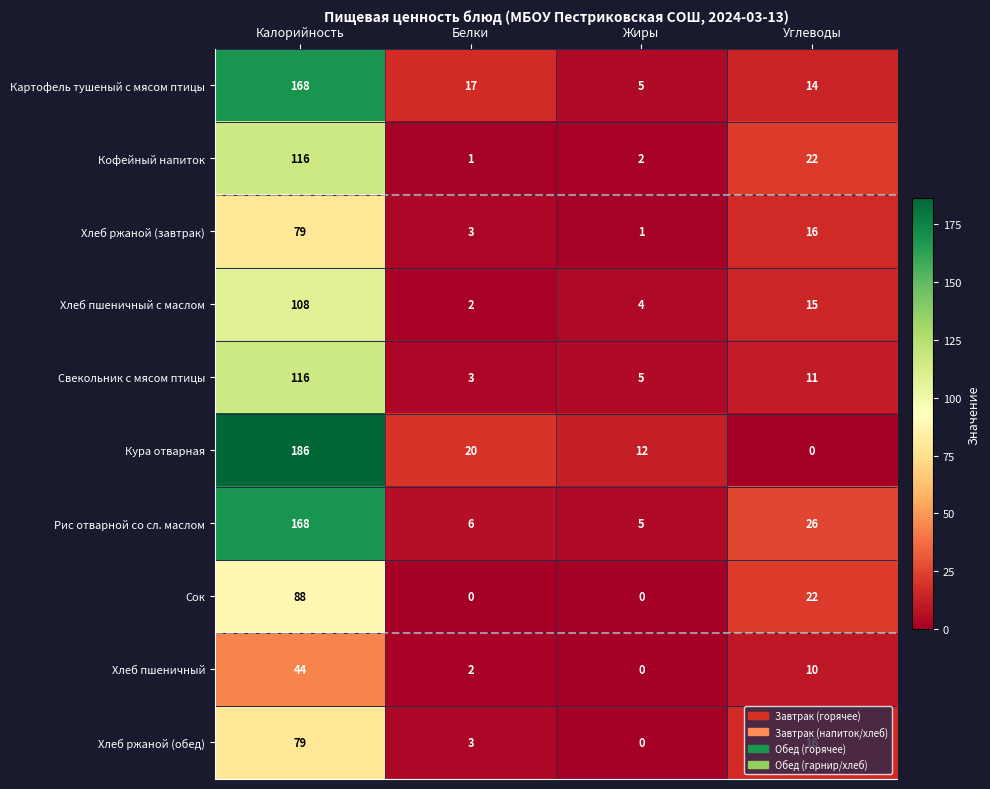

True or false: Хлеб пшеничный has a value of 10 at Углеводы.

True